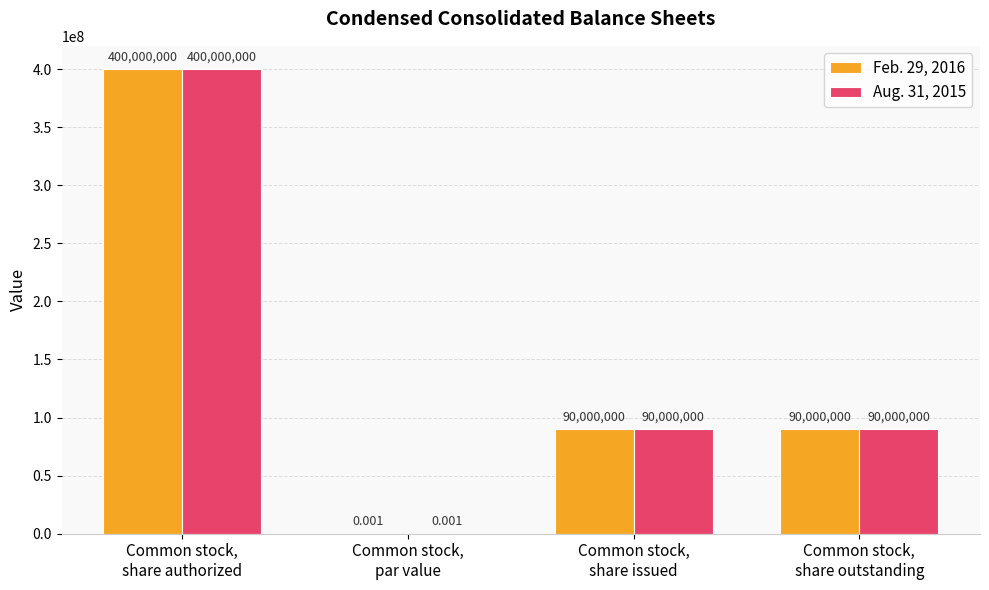

What are all the series names shown in the legend?

Feb. 29, 2016, Aug. 31, 2015